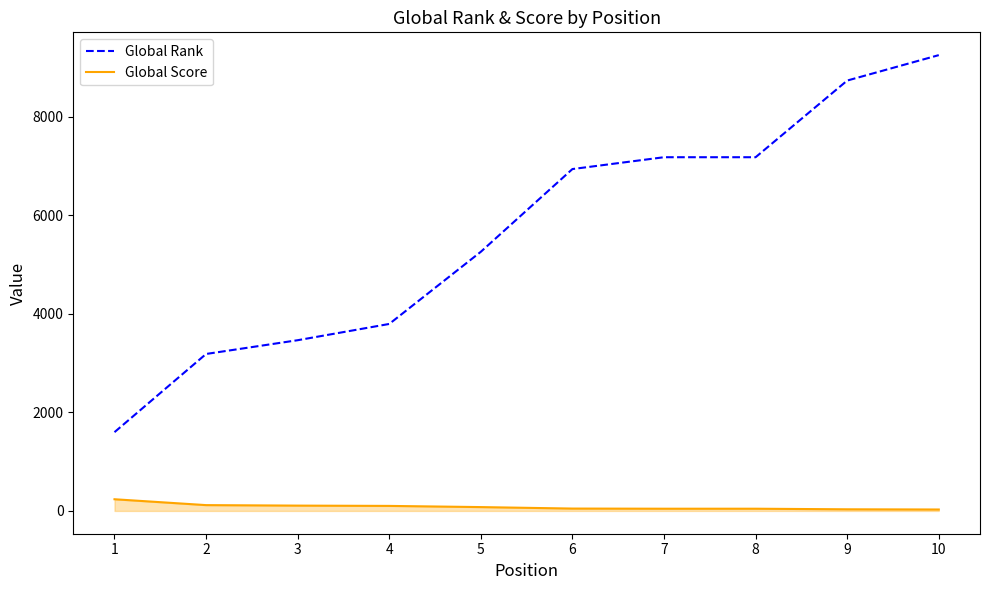

At how many categories does at least one series exceed 1838?

9